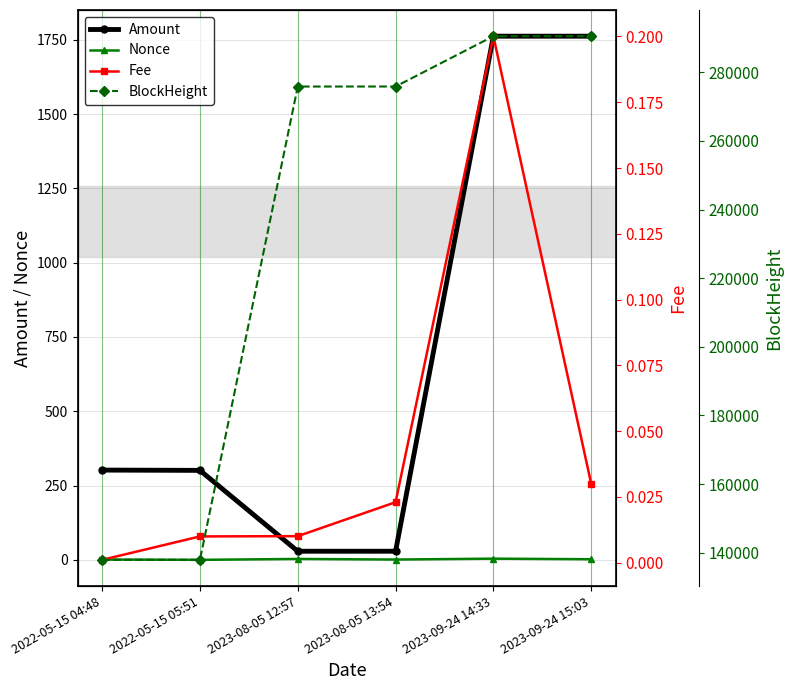

List the labels in order of BlockHeight value, smallest first.

2022-05-15 04:48, 2022-05-15 05:51, 2023-08-05 12:57, 2023-08-05 13:54, 2023-09-24 14:33, 2023-09-24 15:03